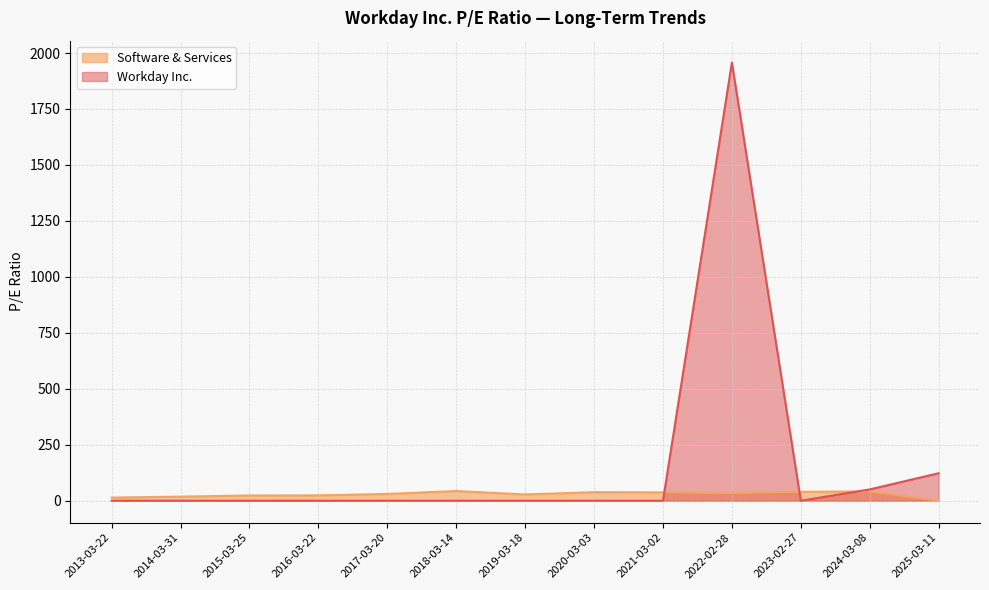

At which category does the chart reach its peak across all series?

2022-02-28